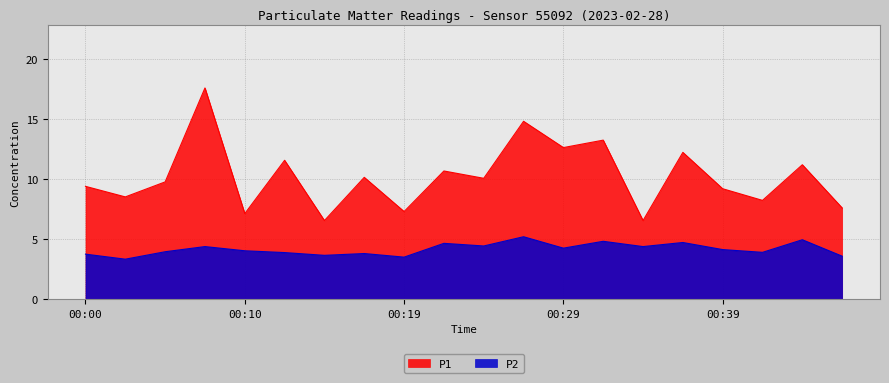

How many series are shown in this chart?

2